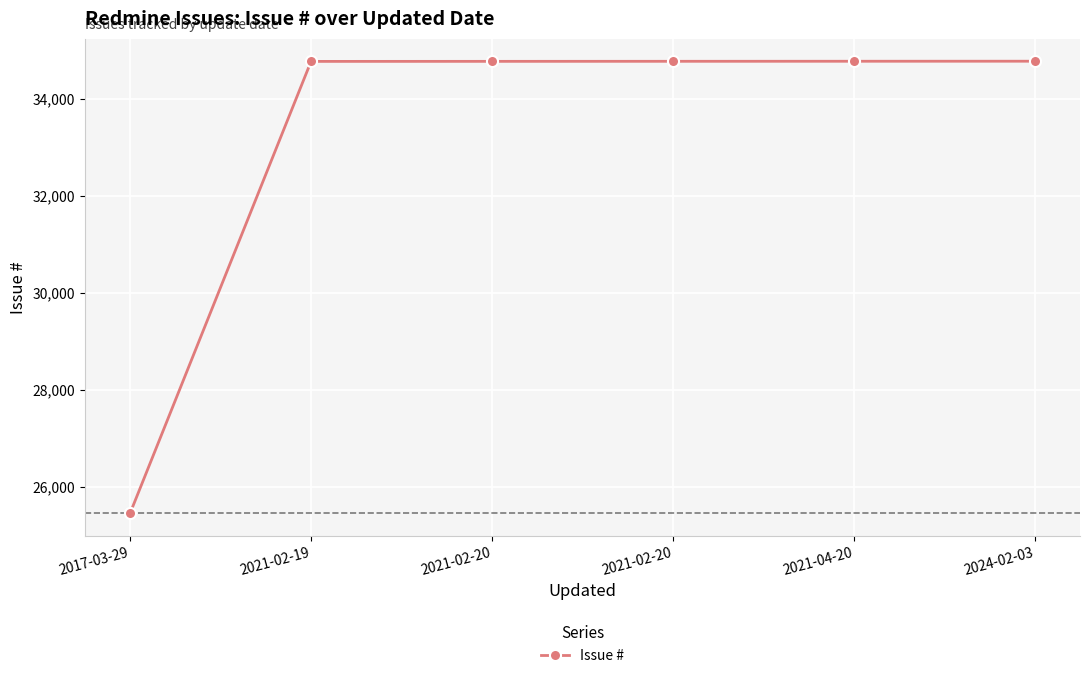

How many lines are shown in the chart?

1